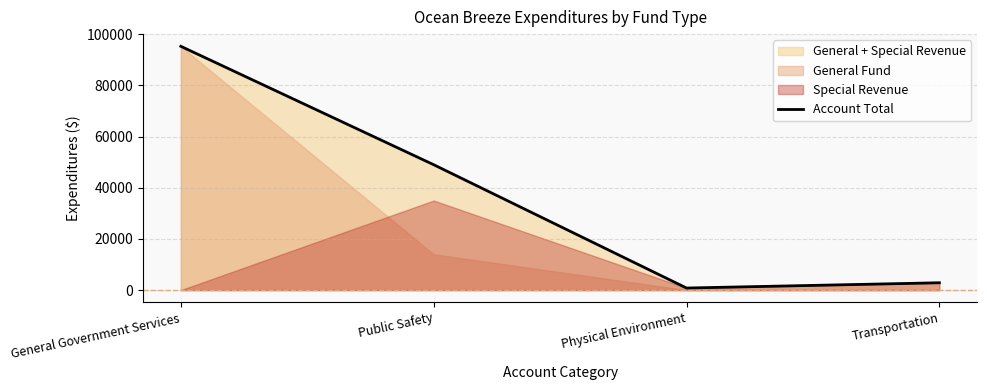

True or false: there are more than 1 points higher than both neighbors.

False